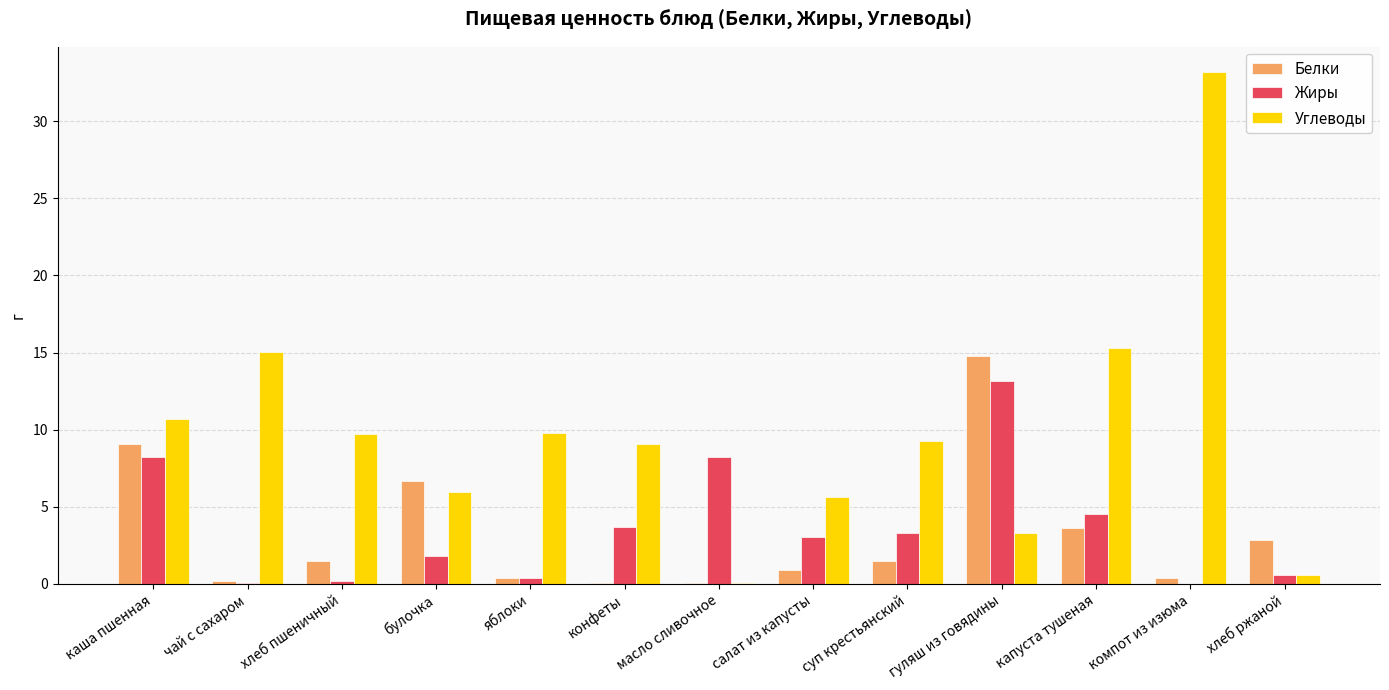

What is the sum of the Белки values at хлеб ржаной and булочка?

9.5